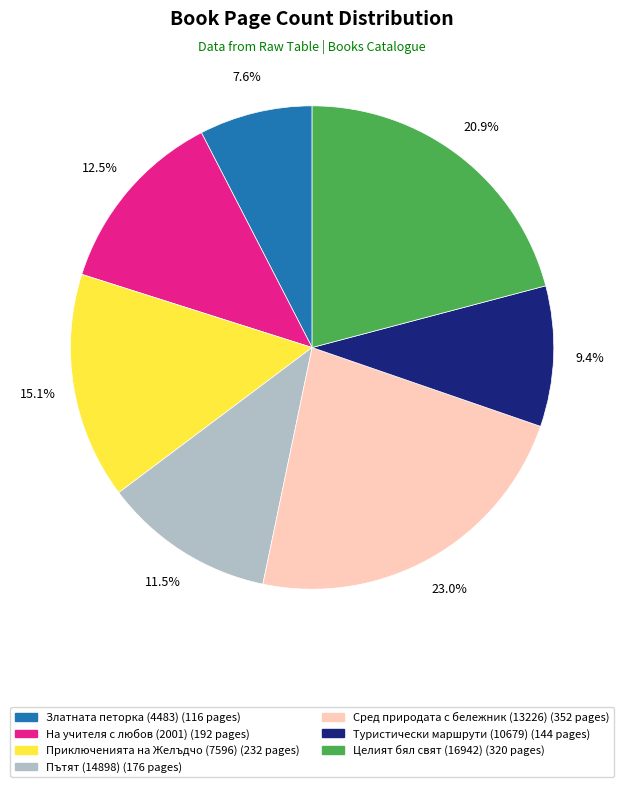

The Златната петорка (4483) slice represents 8% of the pie. True or false?

True